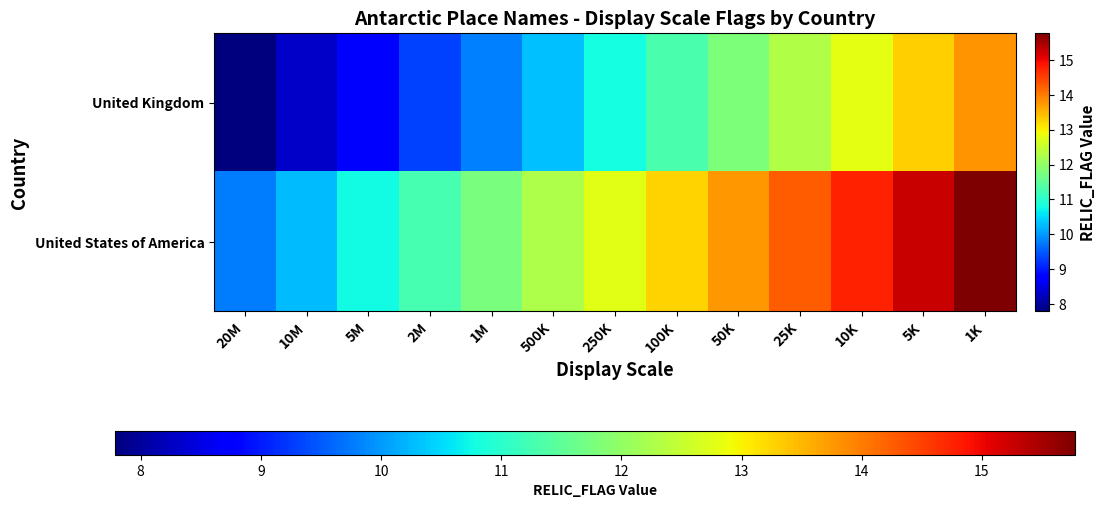

List the series in order of their peak value, lowest first.

United Kingdom, United States of America